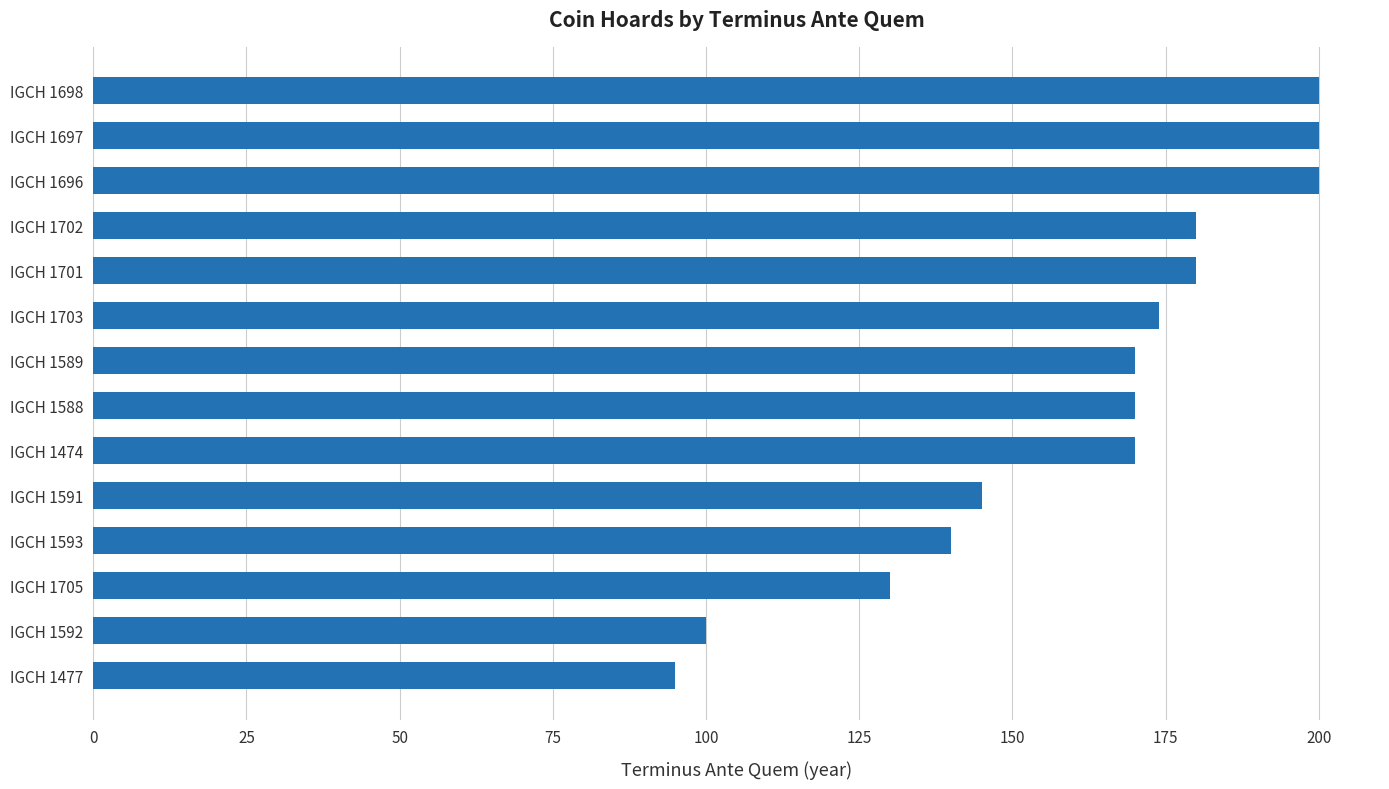

Is it true that the value at IGCH 1592 is 40?

False